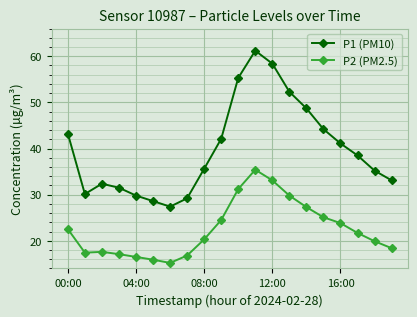

What is the value of the P1 (PM10) point at the 5th from the left?

29.8